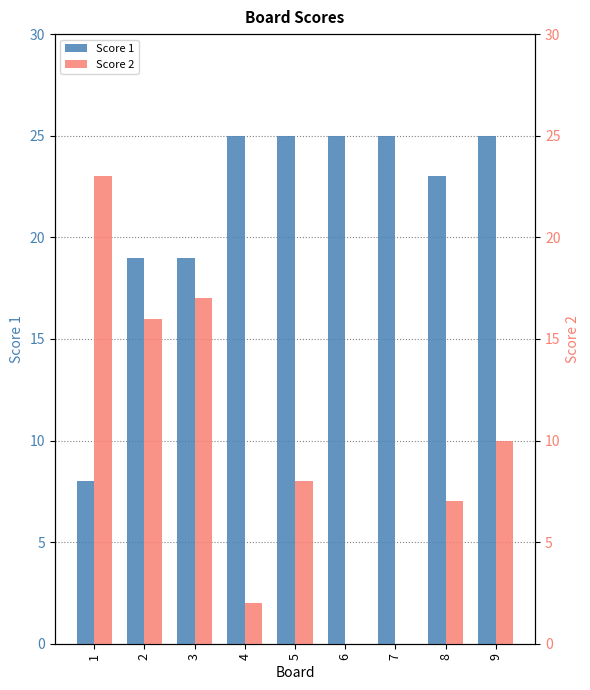

What is the difference between the second highest and second lowest values in the Score 2 series?

17